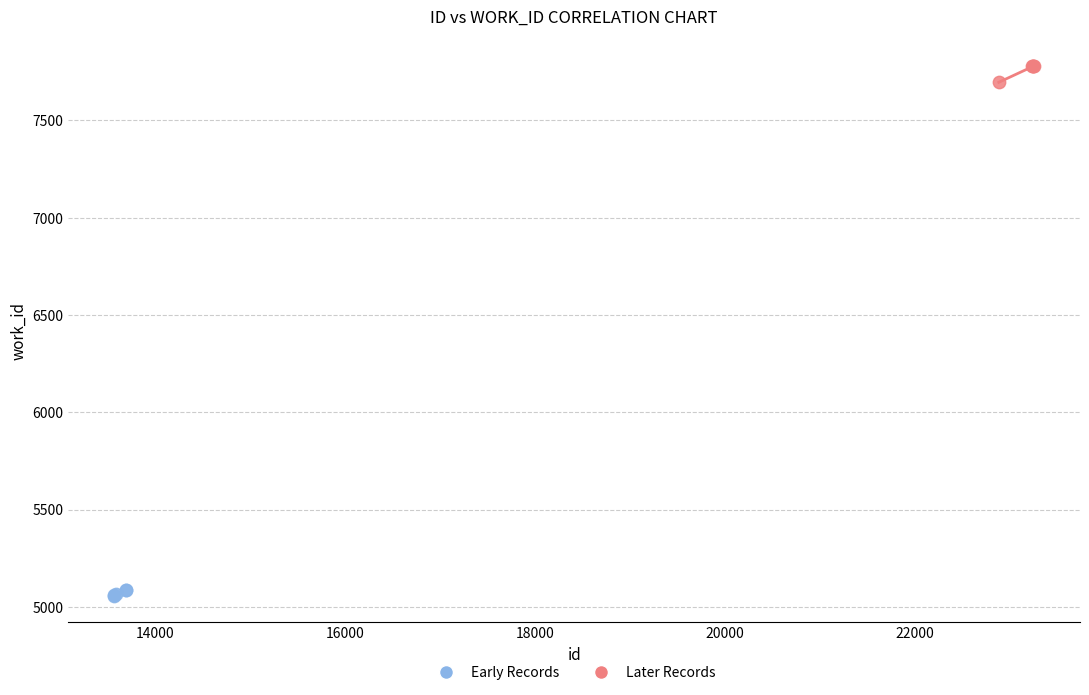

What are all the series names shown in the legend?

Early Records, Later Records